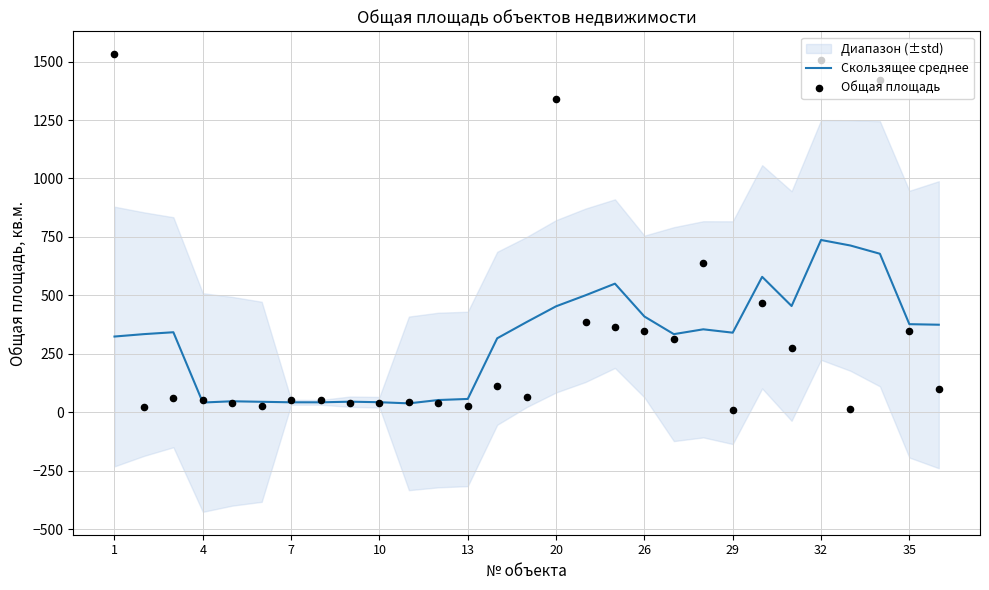

Which series has the widest spread of Y values?

Общая площадь